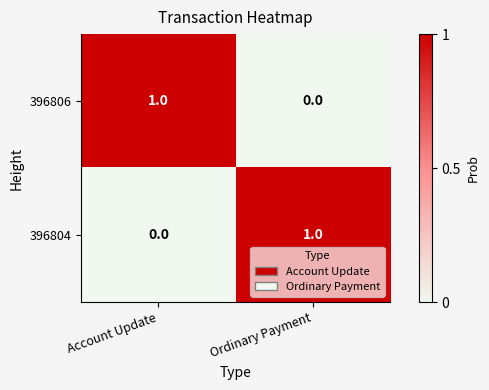

At which label is 396804 closest to 0?

Account Update